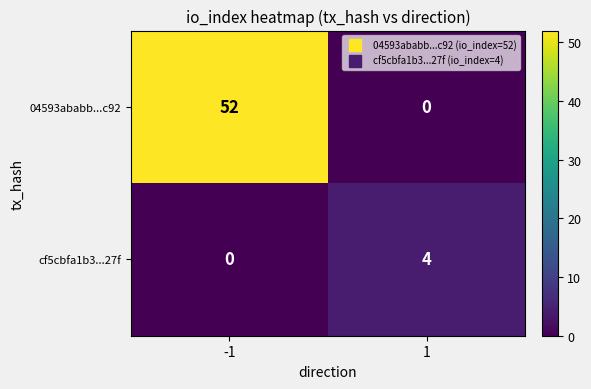

The value of cf5cbfa1b3...27f at 1 is 6. True or false?

False